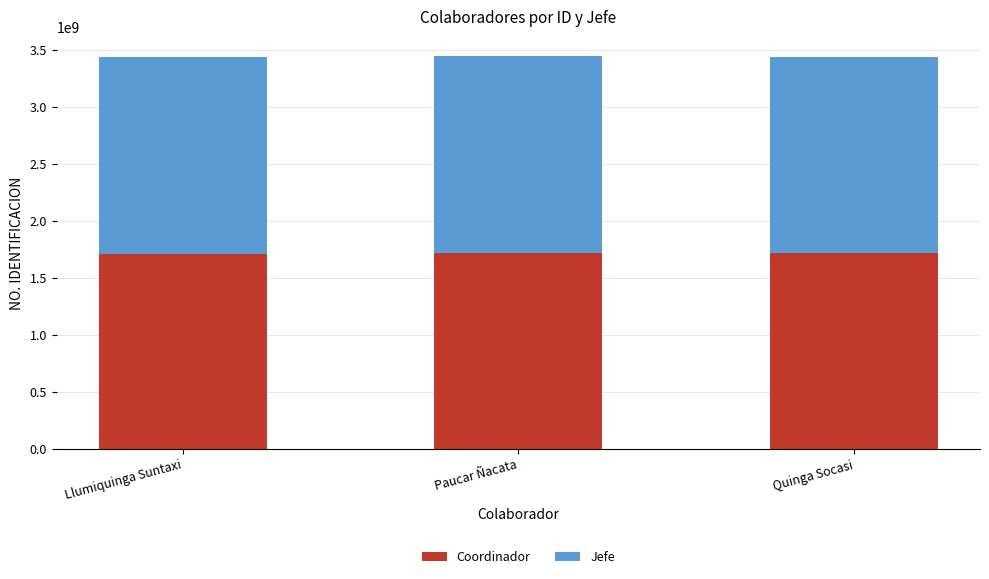

How many categories are shown in the chart?

3